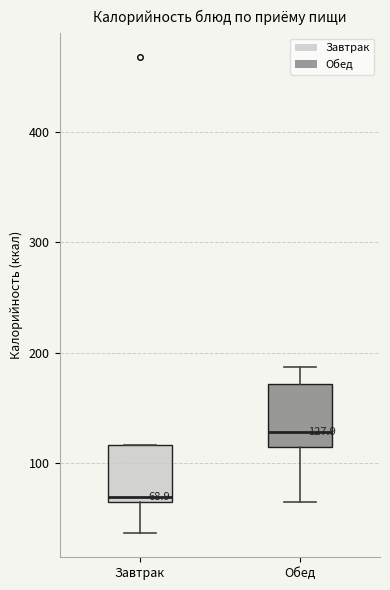

Which box has the lowest median line?

Завтрак